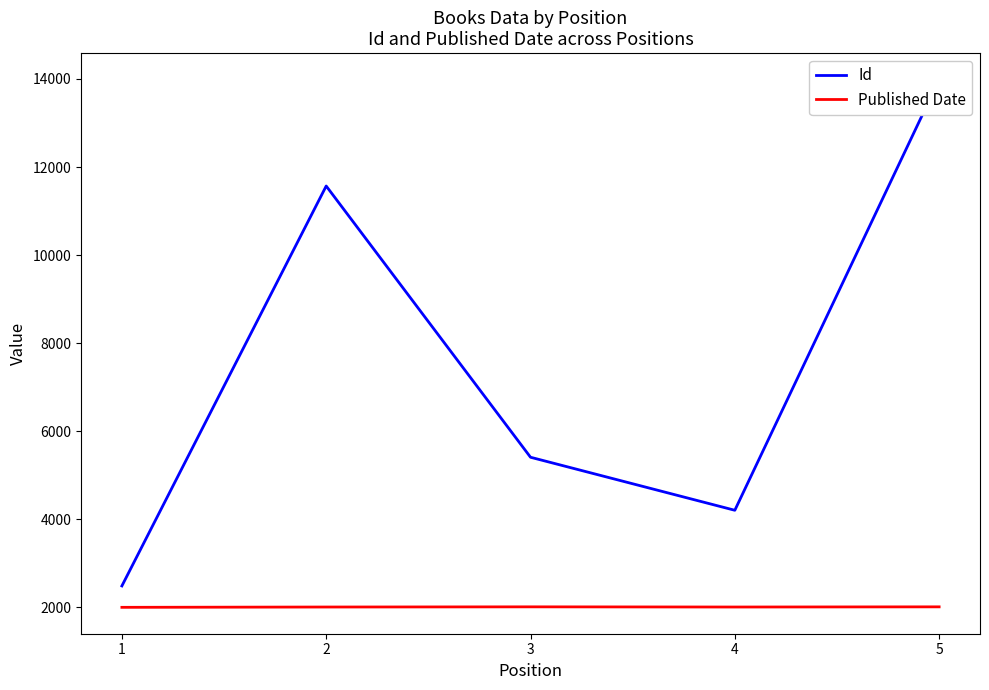

Does the chart display data point markers on the line(s)?

No